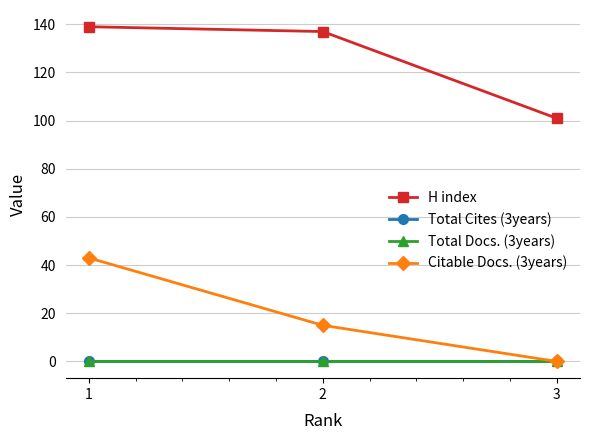

Which series has the largest total across all categories?

H index